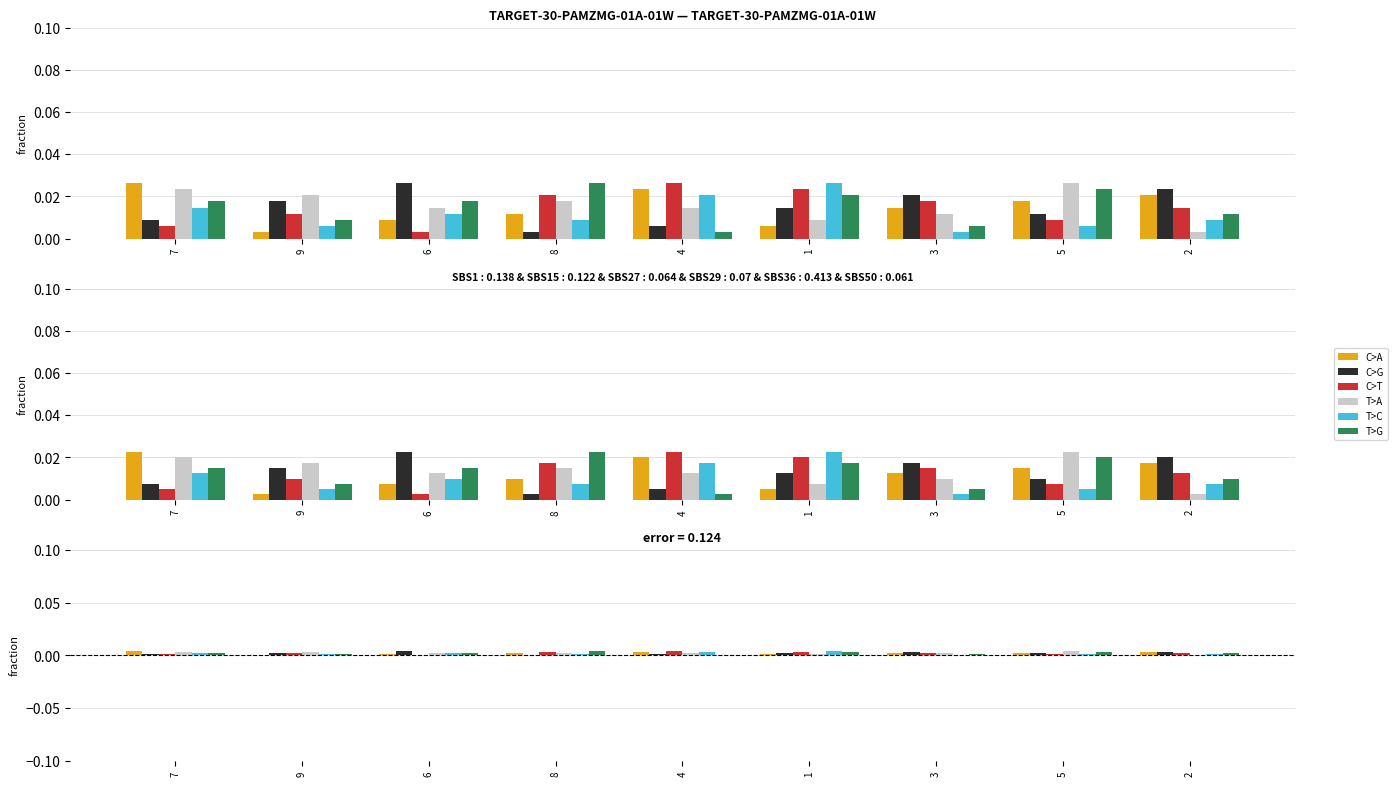

At how many categories does at least one series exceed 0?

9